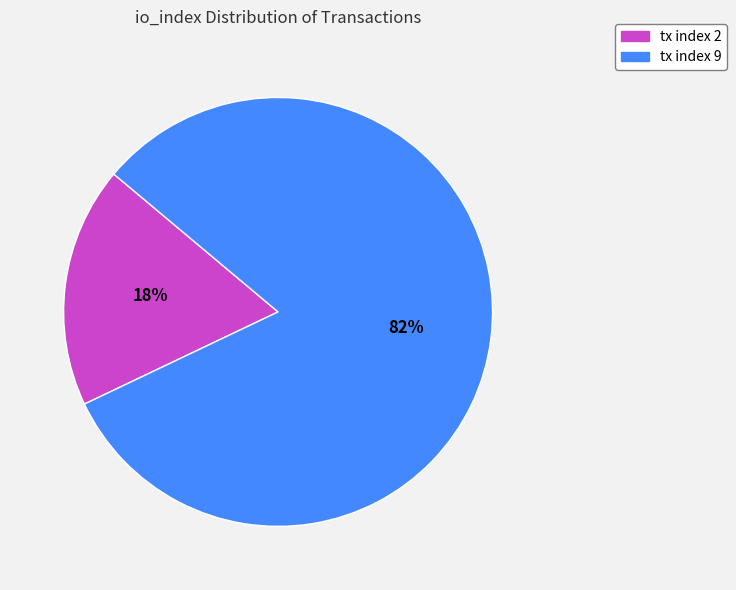

To the nearest percent, what is the difference between the largest and smallest slice percentages?

64%